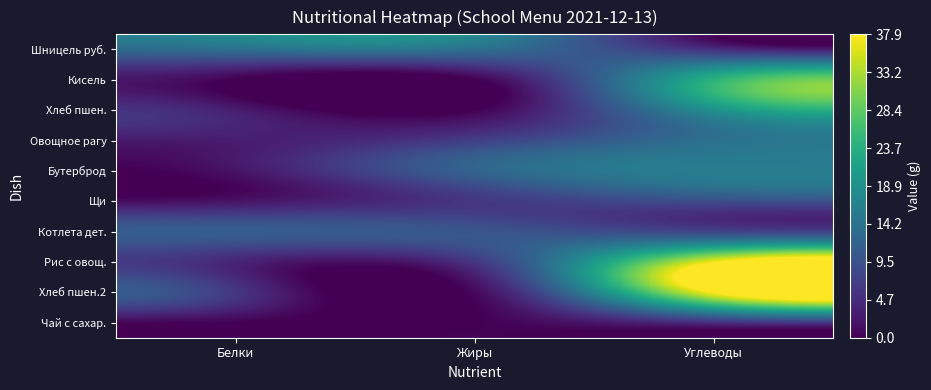

Reading left to right, transcribe all the data shown in this chart.

Шницель руб.: Белки=14.0	Жиры=14.0	Углеводы=5.0
Кисель: Белки=0.0	Жиры=0.0	Углеводы=24.0
Хлеб пшен.: Белки=3.0	Жиры=0.0	Углеводы=19.0
Овощное рагу: Белки=3.0	Жиры=7.0	Углеводы=14.0
Бутерброд: Белки=2.0	Жиры=12.0	Углеводы=16.0
Щи: Белки=2.0	Жиры=6.0	Углеводы=9.0
Котлета дет.: Белки=11.0	Жиры=10.0	Углеводы=8.0
Рис с овощ.: Белки=4.0	Жиры=6.0	Углеводы=37.0
Хлеб пшен.2: Белки=6.1	Жиры=0.8	Углеводы=37.9
Чай с сахар.: Белки=0.0	Жиры=0.0	Углеводы=5.0